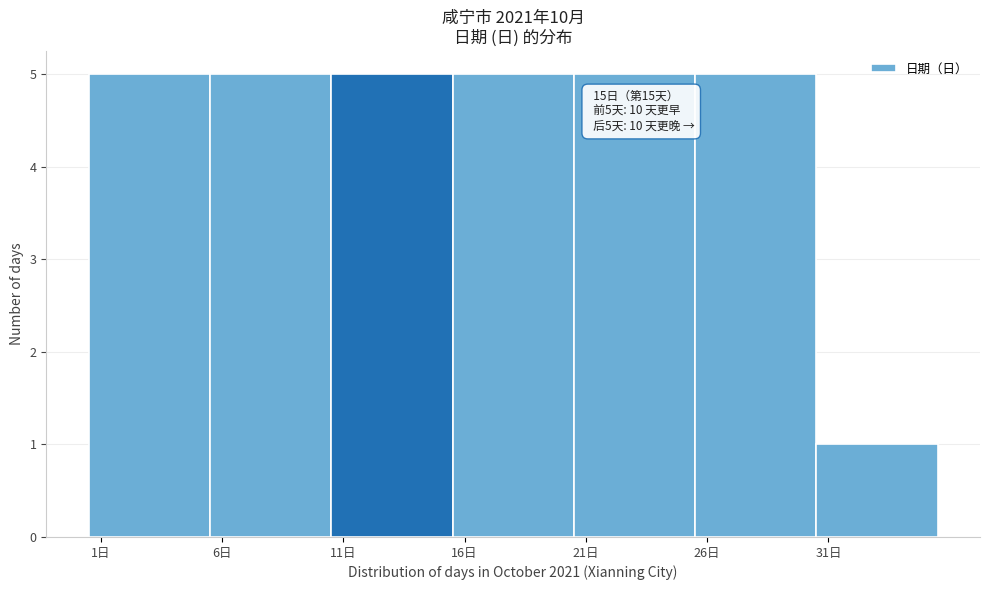

Reading left to right, extract all data points from this chart.

5	5	5	5	5	5	1